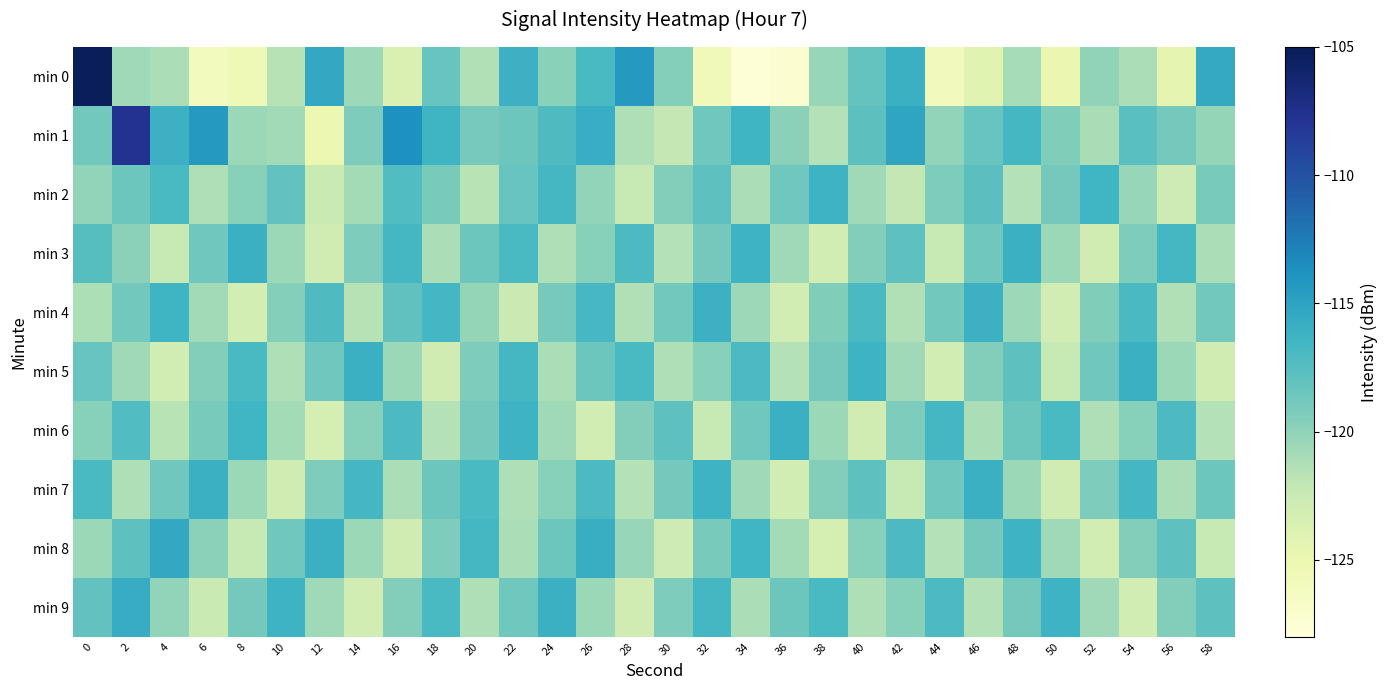

Which series has the largest range (max minus min)?

min 0